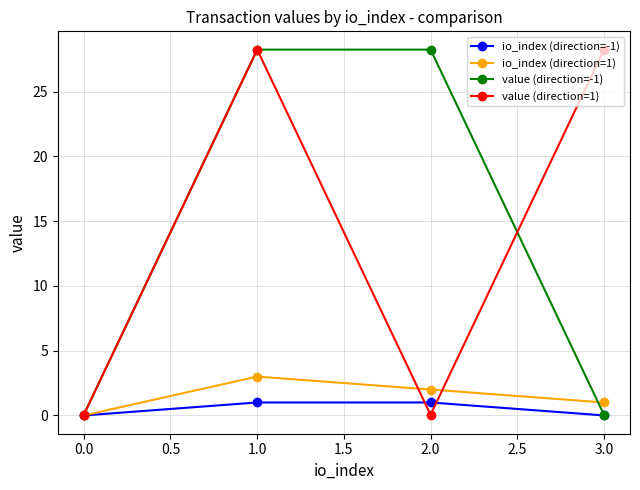

What is the difference between the highest and lowest values at 1.0?

27.2